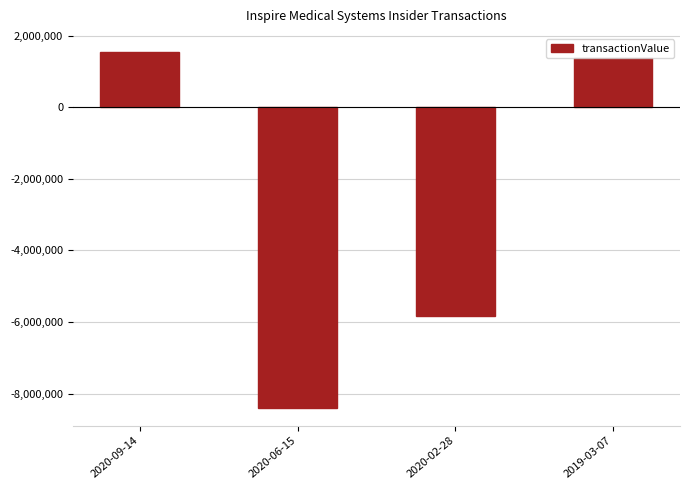

At which category does the chart reach its peak across all series?

2020-09-14